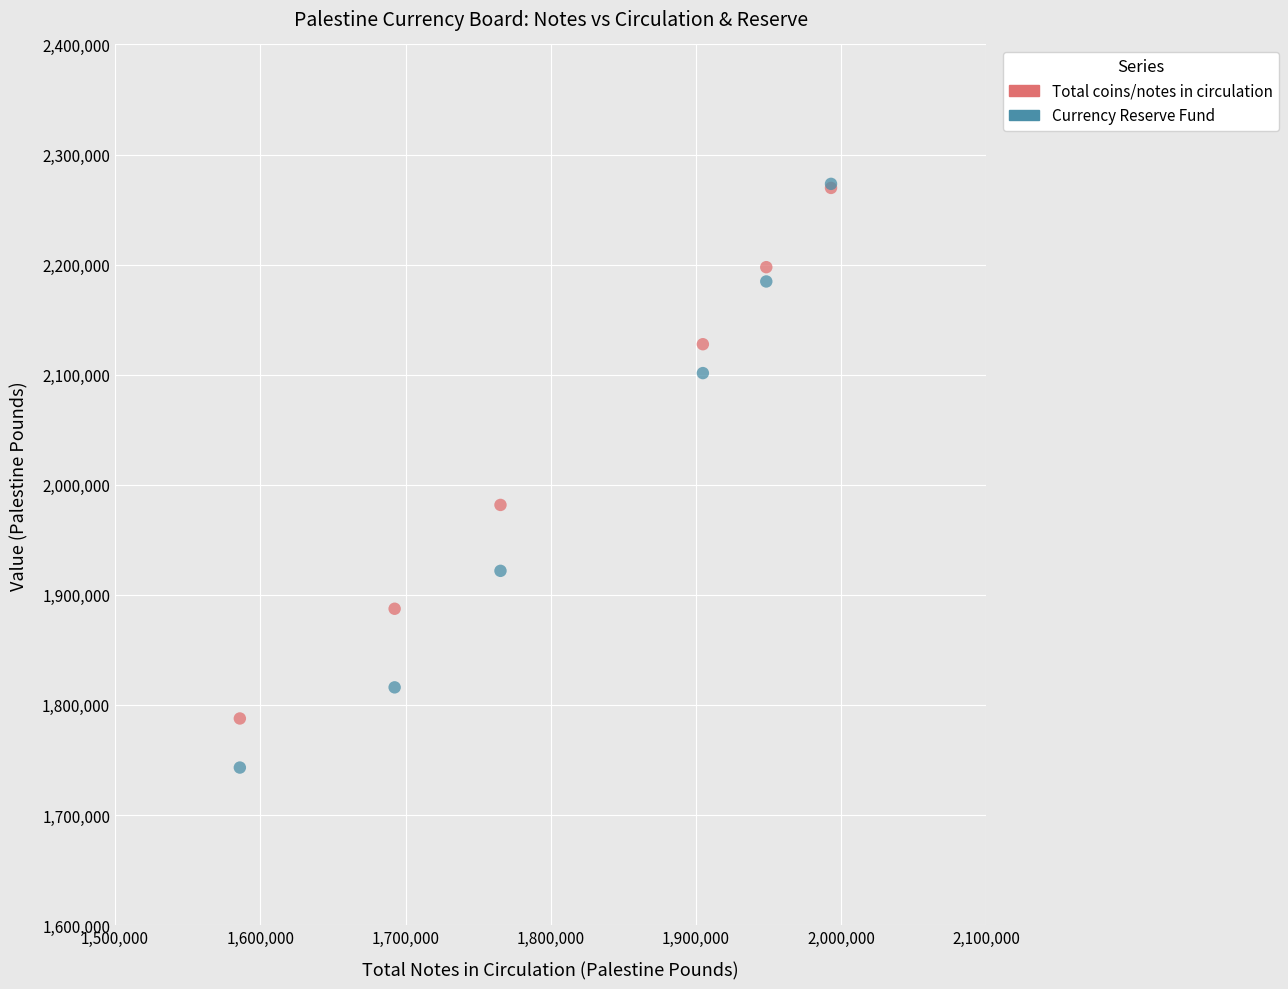

Across all series, what Y value is closest to 2008211?

1981664.0